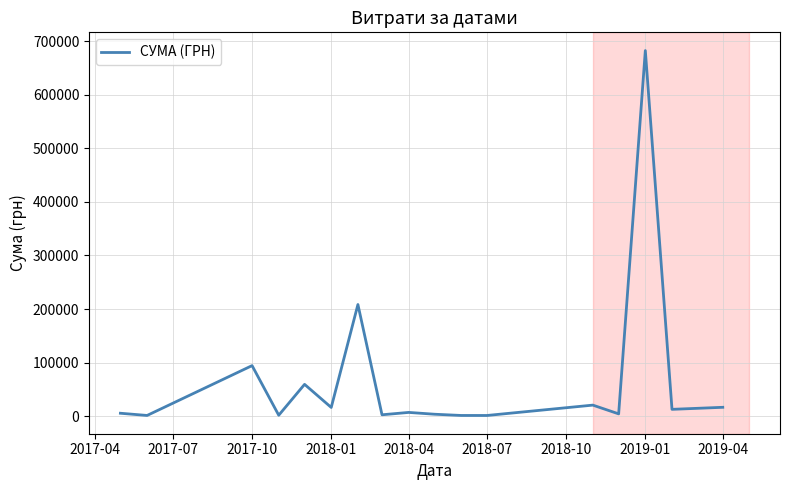

What is the maximum value shown in the chart?

682486.6